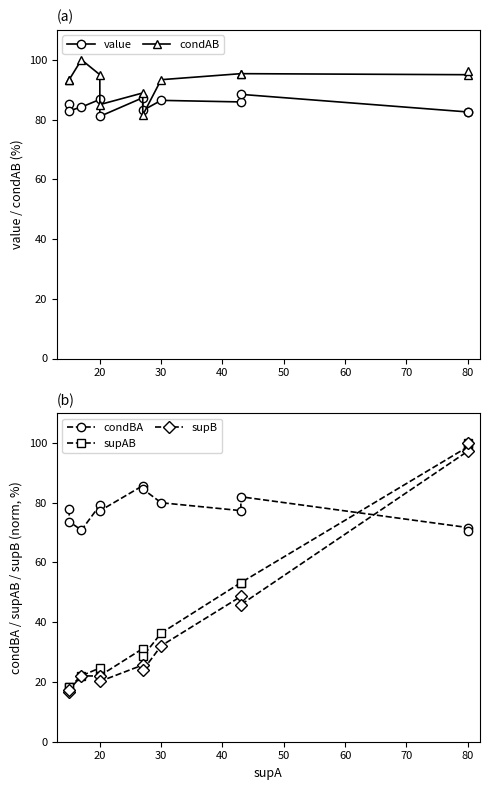

What is the highest value of the value series?

88.4